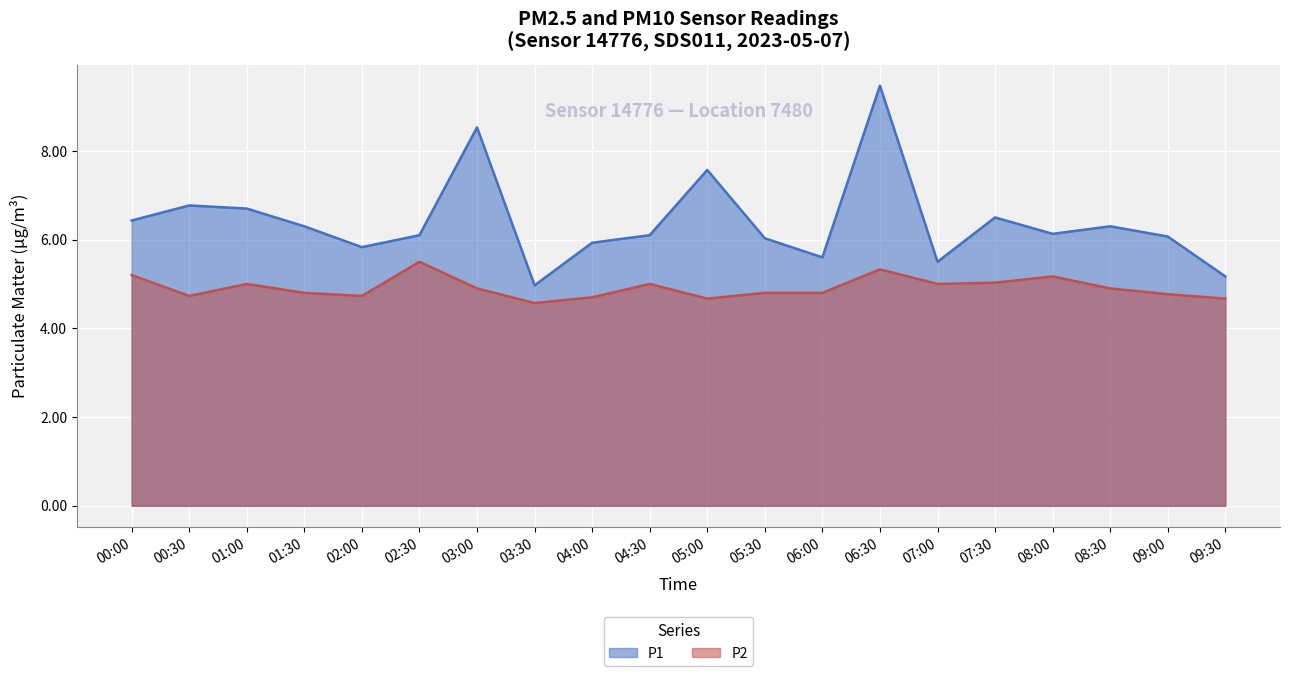

In P1, how many points are higher than both neighbors (excluding endpoints)?

6